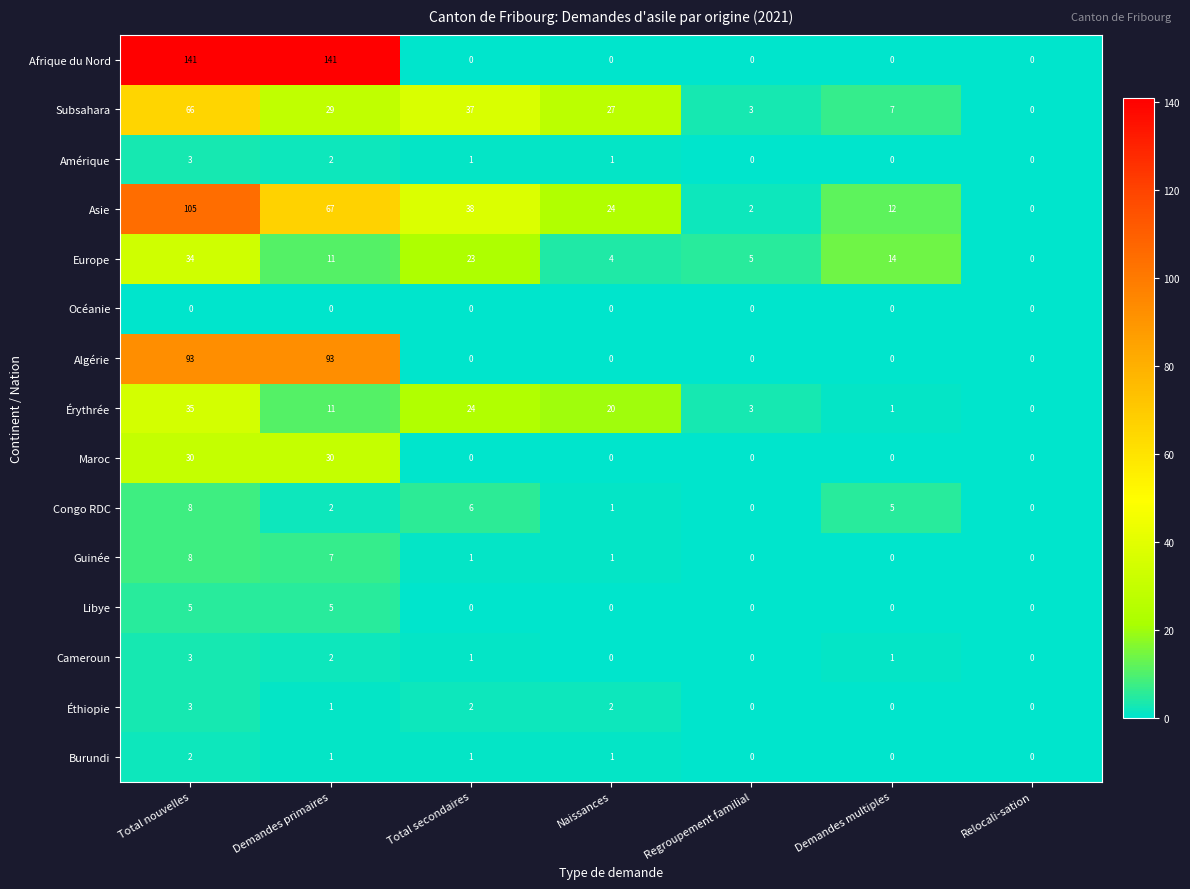

Where is Érythrée nearest to the value 17?

Naissances